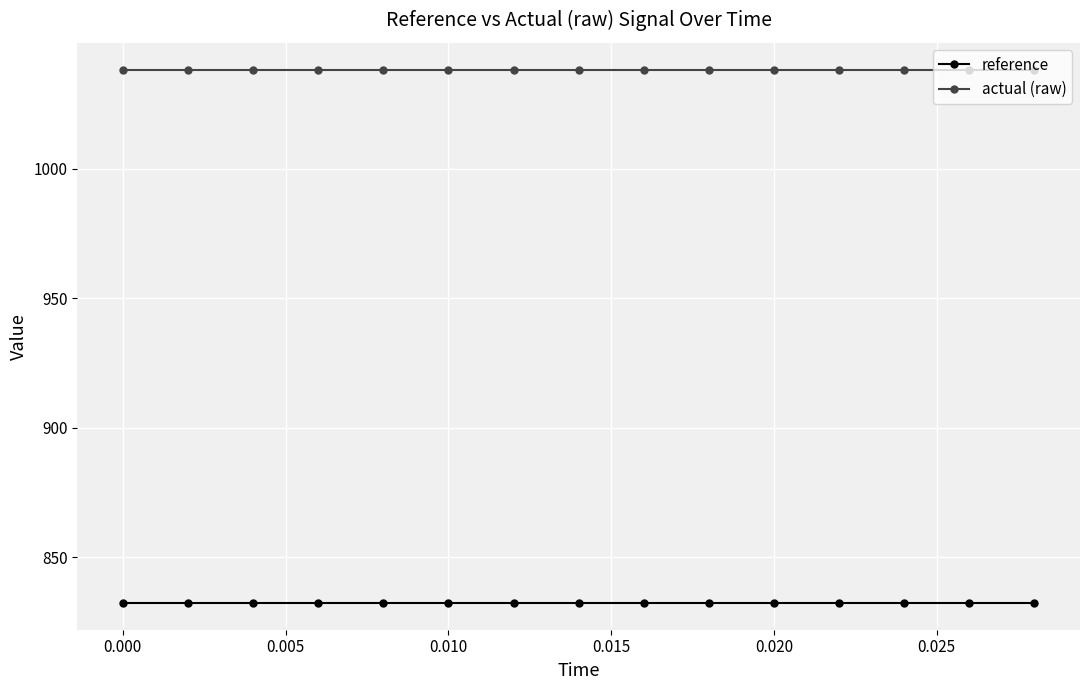

True or false: reference and actual (raw) cross at least once.

False